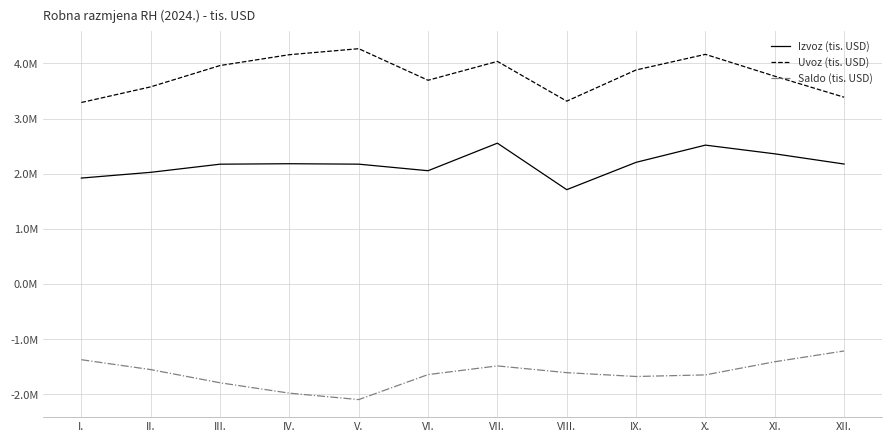

What is the difference between the highest and lowest values at III.?

5749473